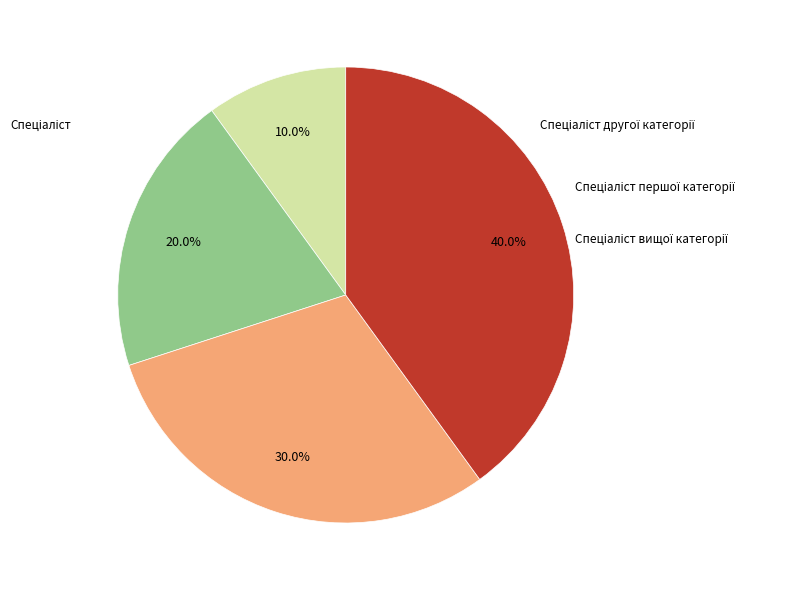

Which slice is the largest?

Спеціаліст вищої категорії